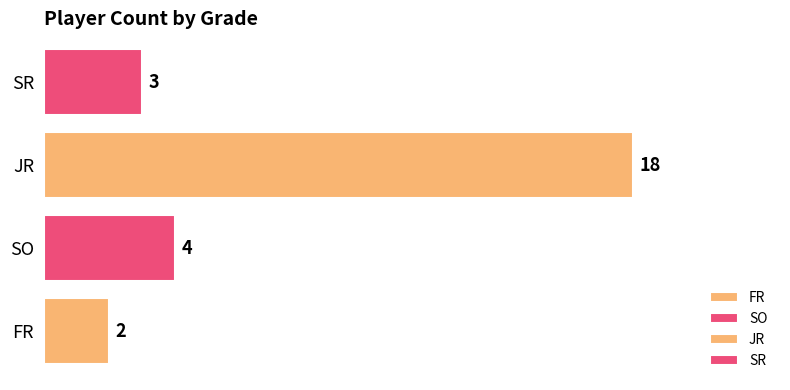

Rank the categories by value from lowest to highest.

FR, SR, SO, JR